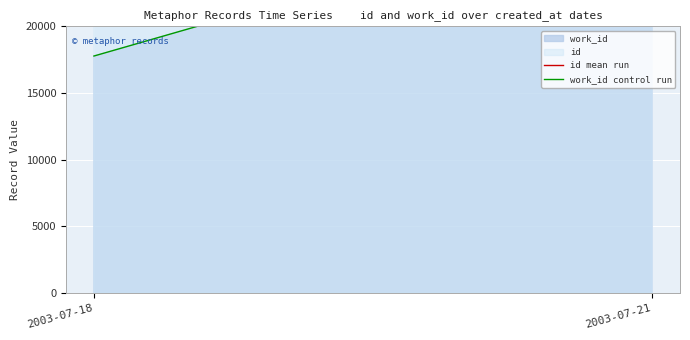

What is the sum of all work_id control run values?

47575